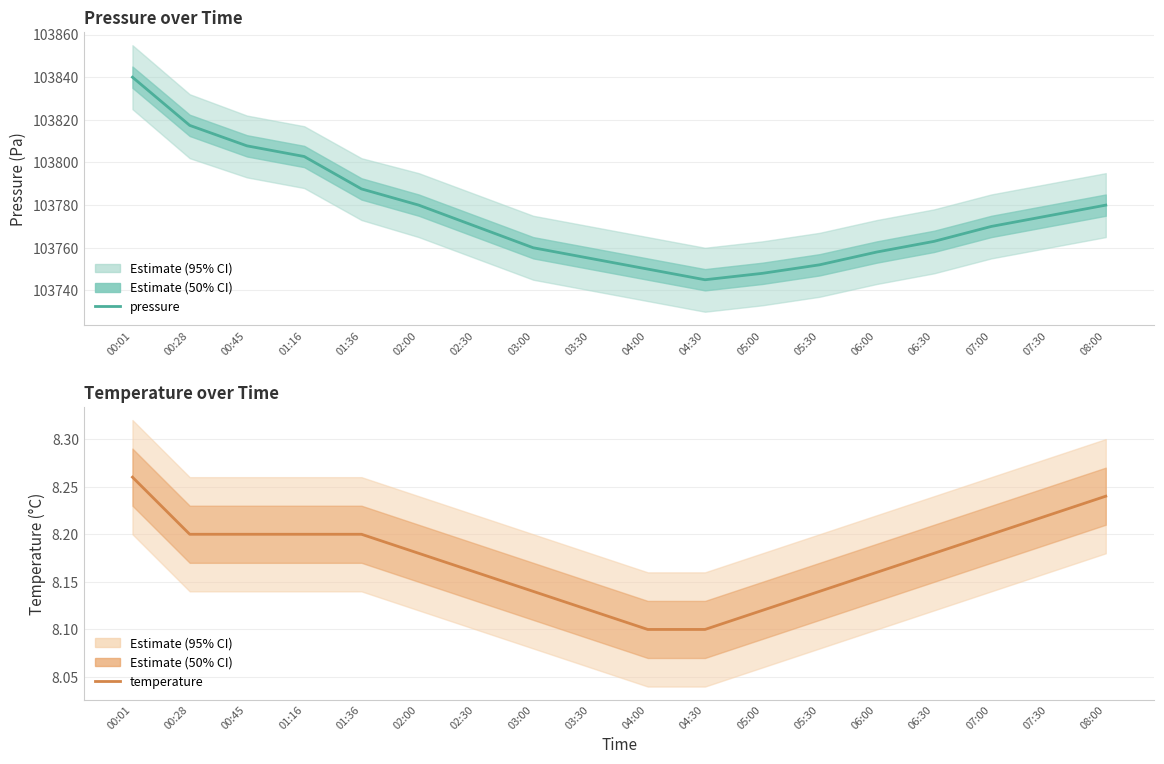

What is the difference between the maximum and minimum values in the temperature series?

0.2